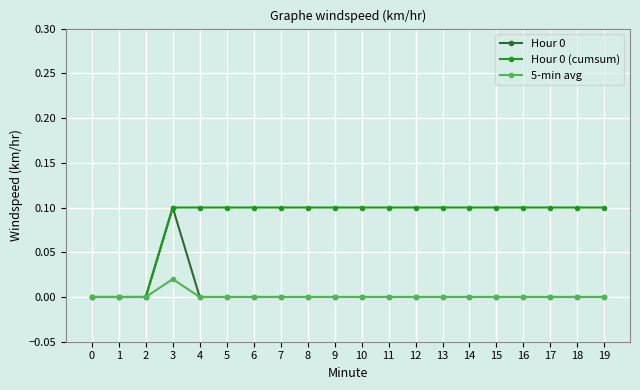

Is it true that Hour 0 equals 0.0 at 10?

True